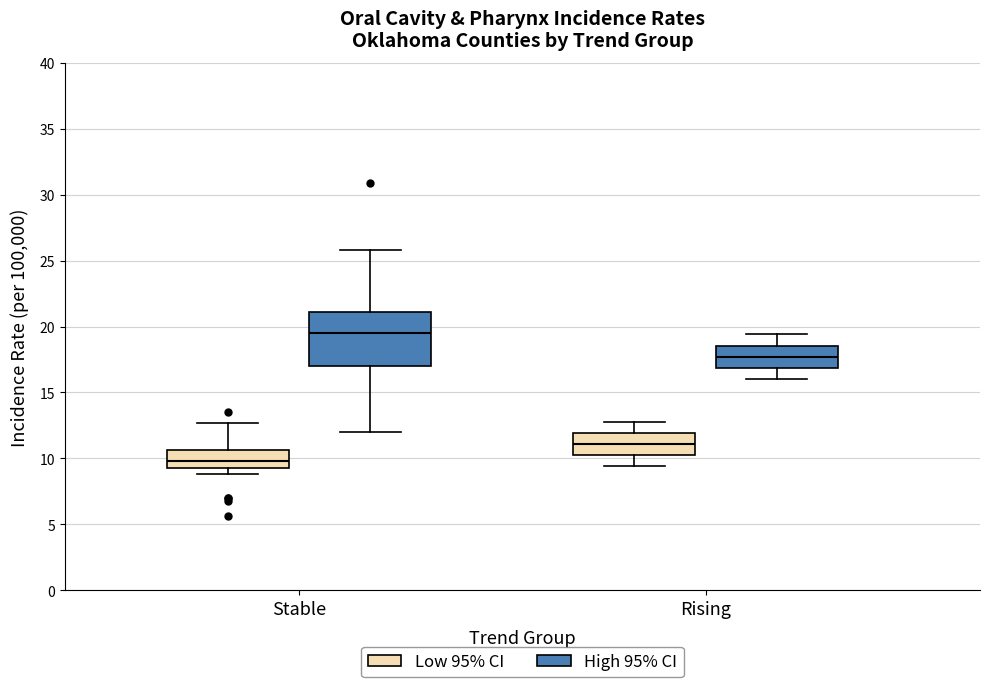

Reading left to right, read every box against the y-axis: the position of its median line, the range the box covers, and the ends of its whiskers. The values are not printed on the chart, so give them approximately, as read against the axis.

Stable (Low 95% CI): median 10.0, box 9.5 to 10.5, whiskers 9.0 to 12.5
Stable (High 95% CI): median 19.5, box 17.0 to 21.0, whiskers 12.0 to 26.0
Rising (Low 95% CI): median 11.0, box 10.5 to 12.0, whiskers 9.5 to 13.0
Rising (High 95% CI): median 17.5, box 17.0 to 18.5, whiskers 16.0 to 19.5